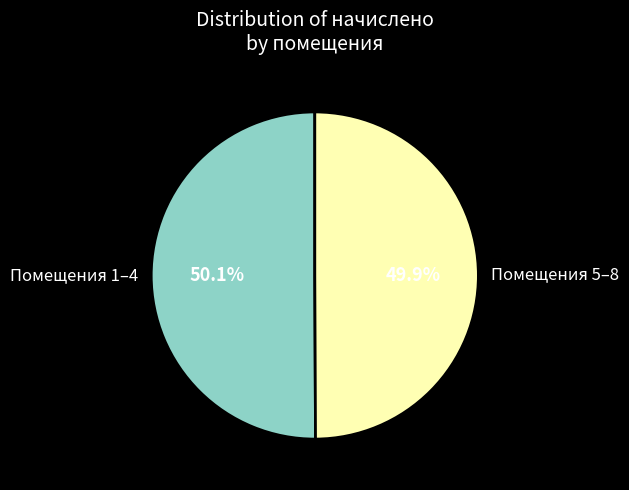

What portion of the pie excludes Помещения 5–8?

50.1%